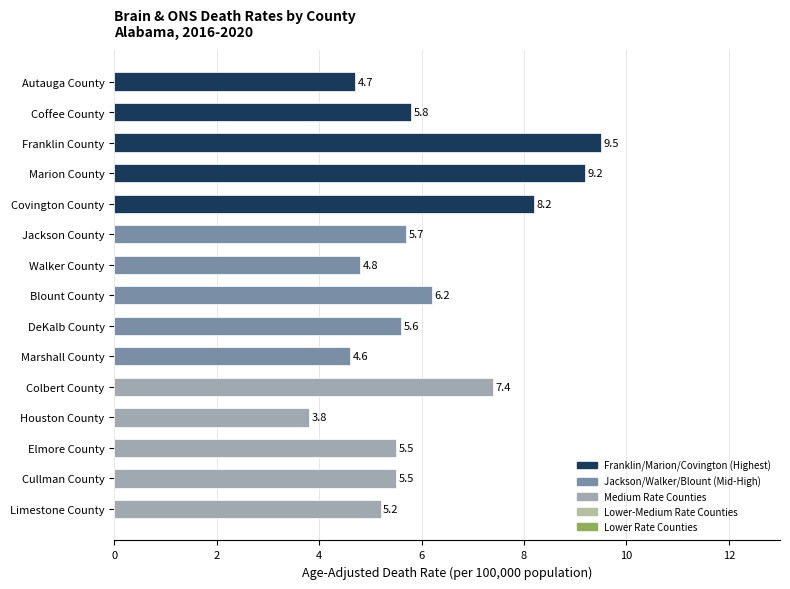

Reading top to bottom, extract all data points from this chart.

4.7	5.8	9.5	9.2	8.2	5.7	4.8	6.2	5.6	4.6	7.4	3.8	5.5	5.5	5.2